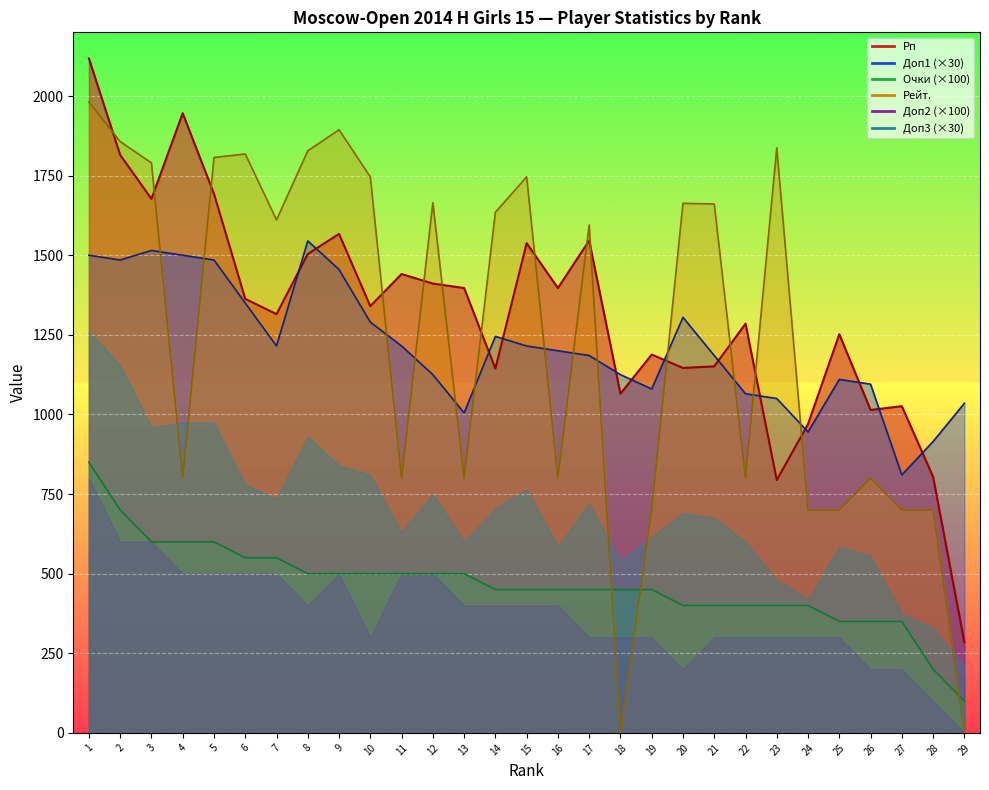

What is the highest value of the Рейт. series?

1981